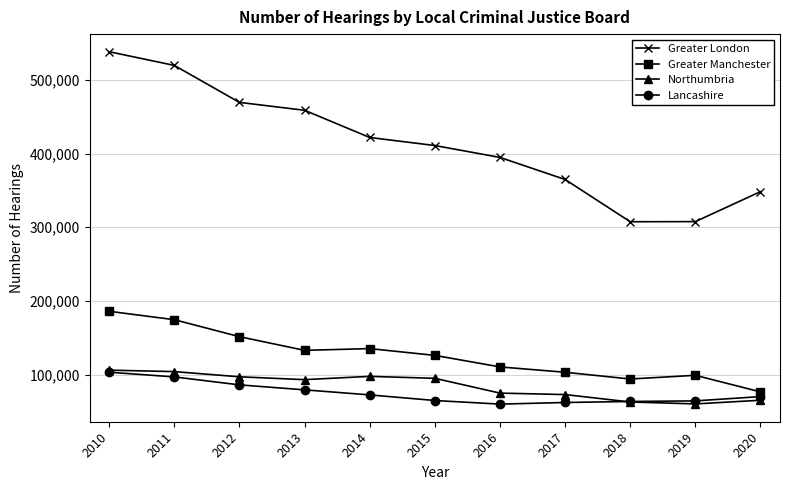

Rank the series at 2014 from lowest to highest value.

Lancashire, Northumbria, Greater Manchester, Greater London